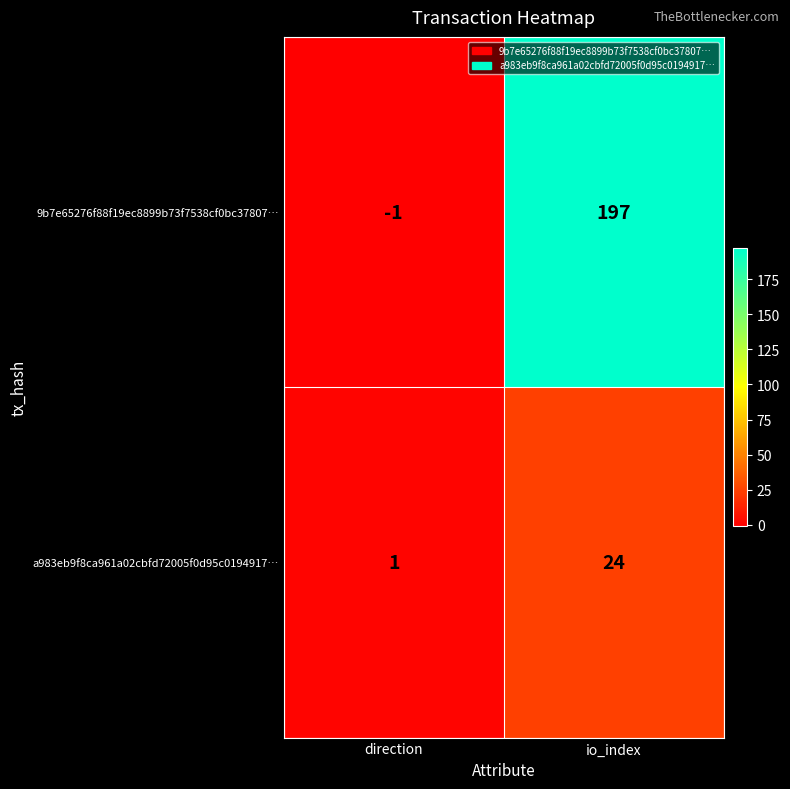

What is the difference between the highest and lowest values at direction?

2